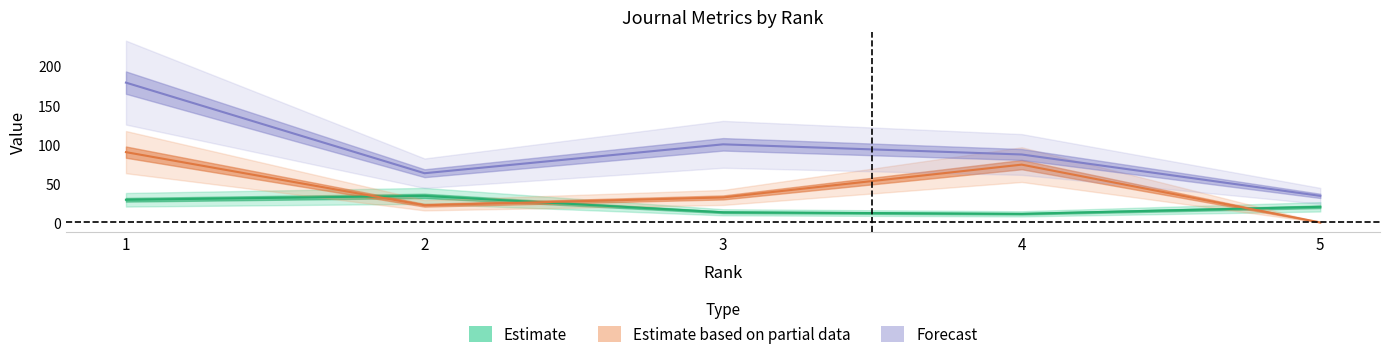

True or false: Total Docs. (3years) and Total Docs. (2023) cross at least once.

False